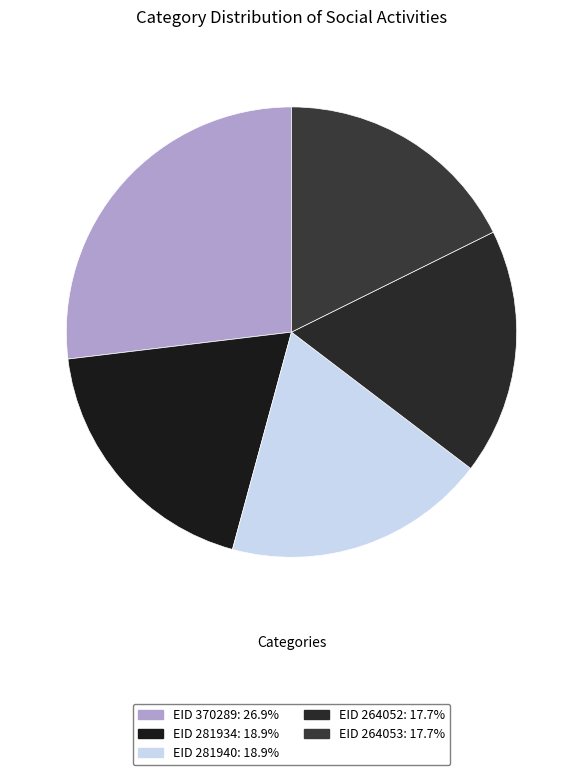

Which slice is the smallest?

264052